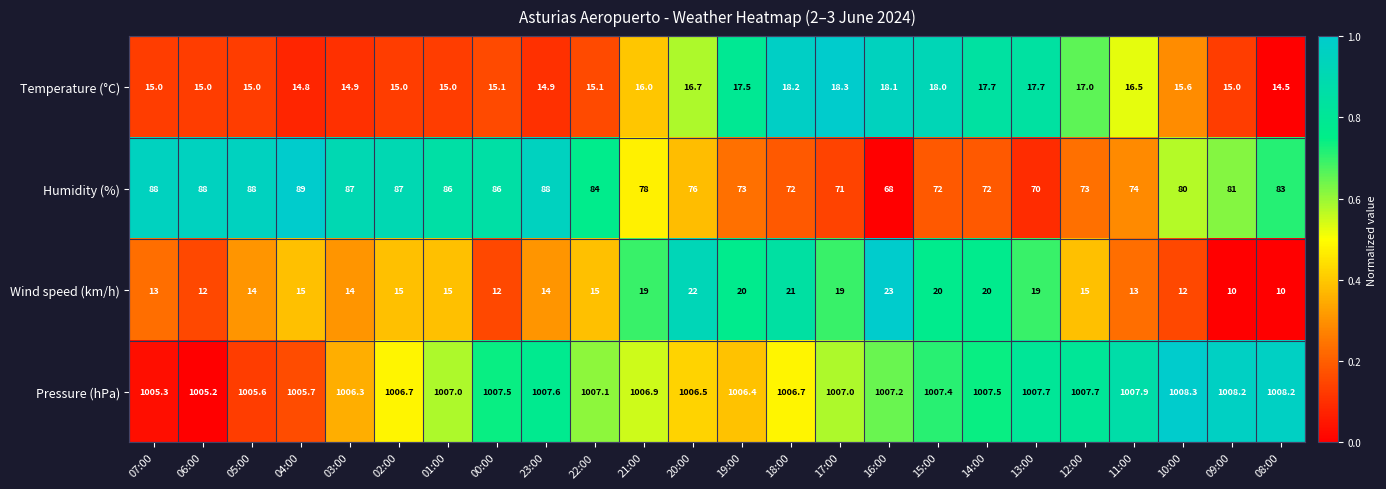

Which series has the largest total across all categories?

Pressure (hPa)